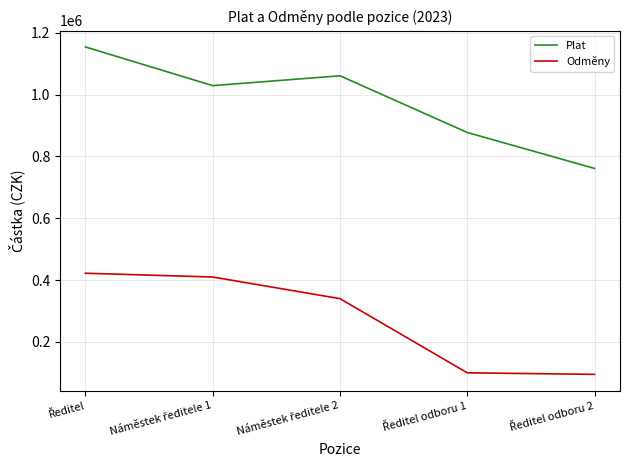

Which series has the widest spread of values?

Plat